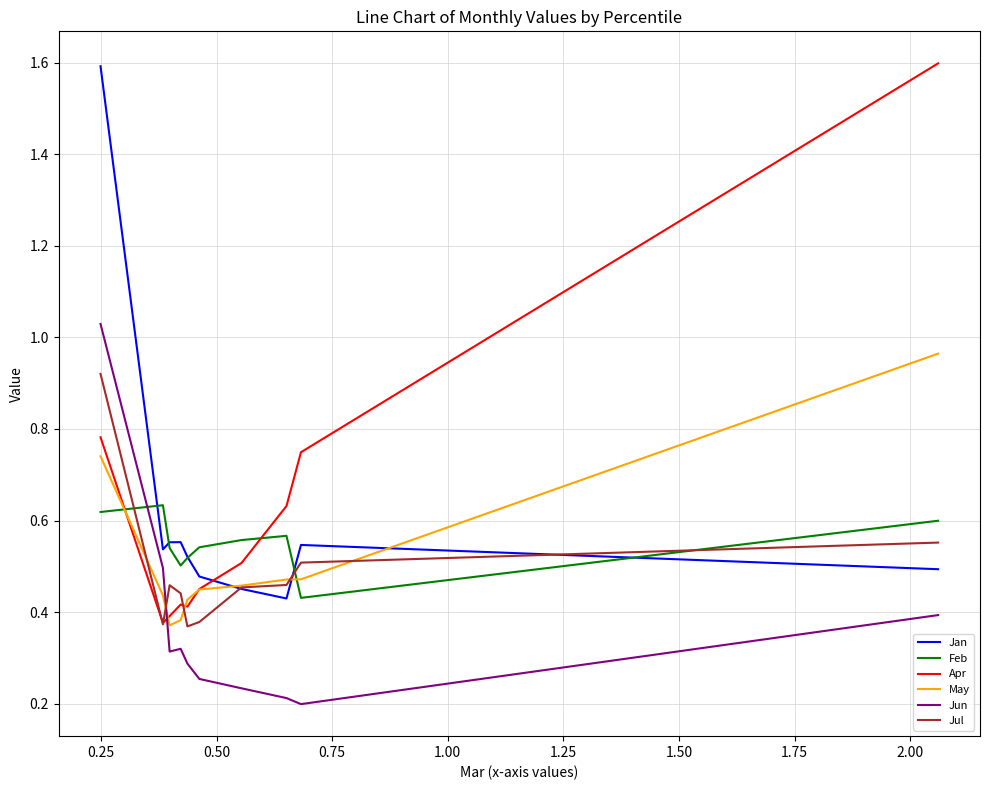

What are all the series names shown in the legend?

Jan, Feb, Apr, May, Jun, Jul